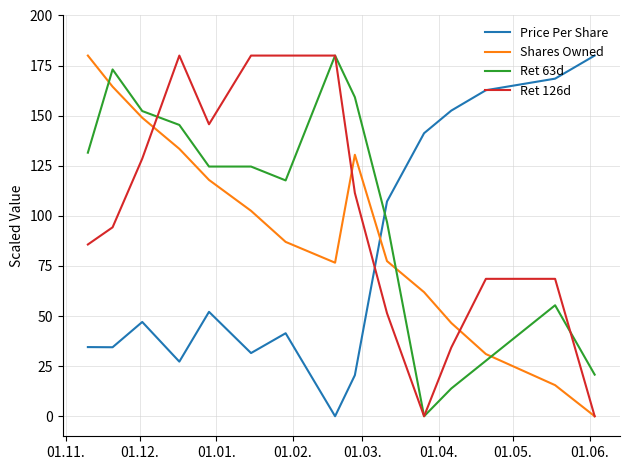

What are all the series names shown in the legend?

Price Per Share, Shares Owned, Ret 63d, Ret 126d